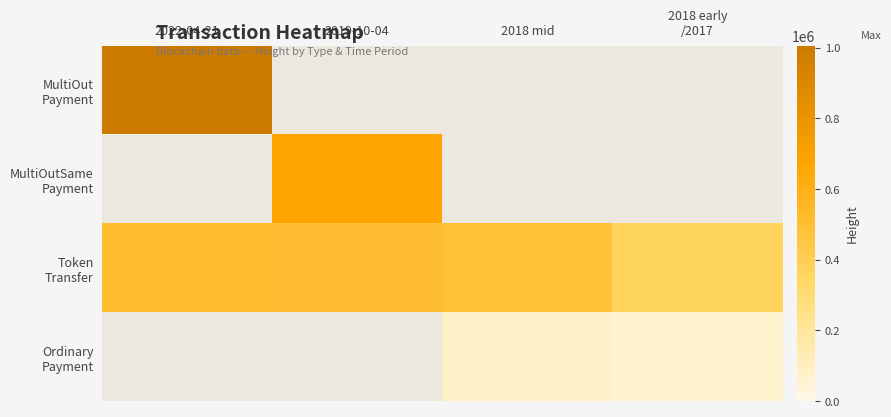

List the labels in order of Ordinary Payment value, smallest first.

2022-04-21, 2019-10-04, 2018 early /2017, 2018 mid